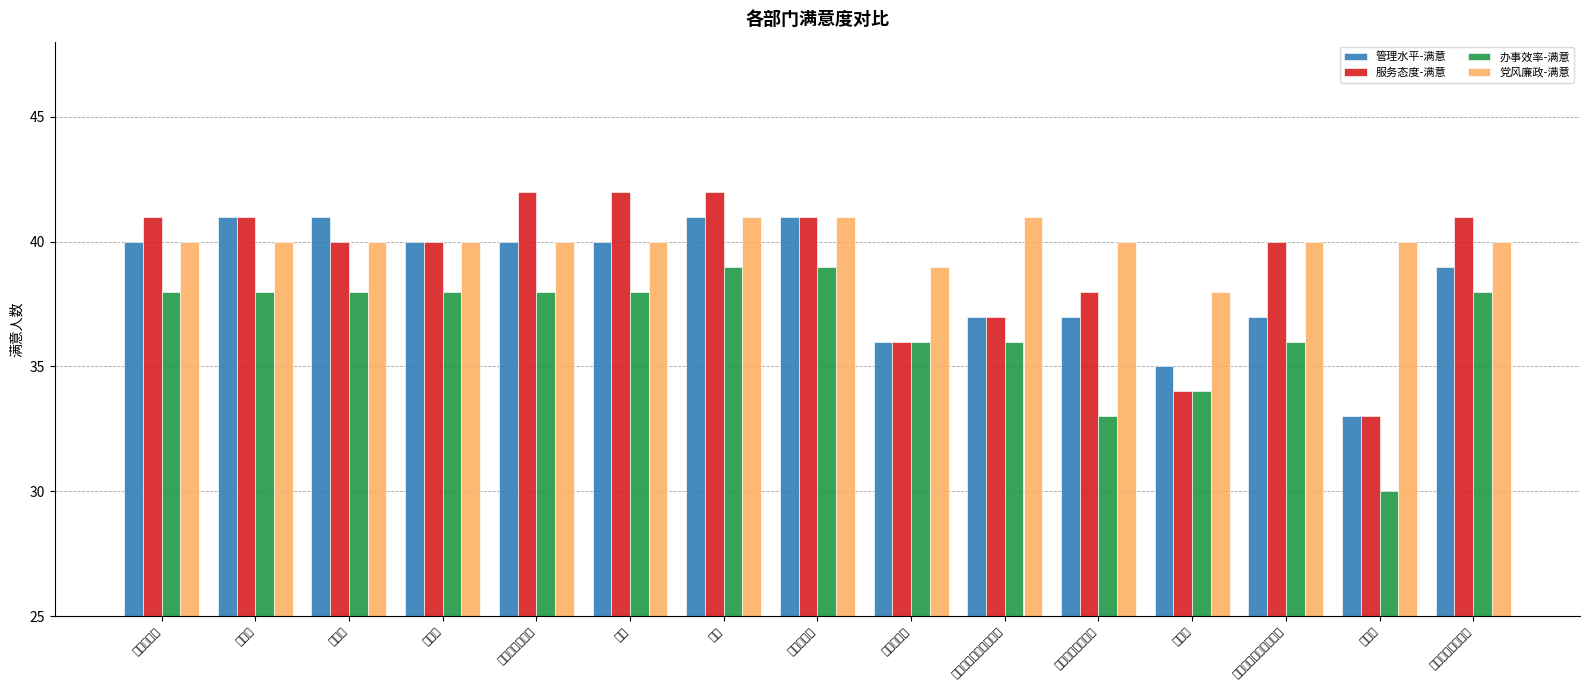

How many data points in 管理水平-满意 are above 40?

4